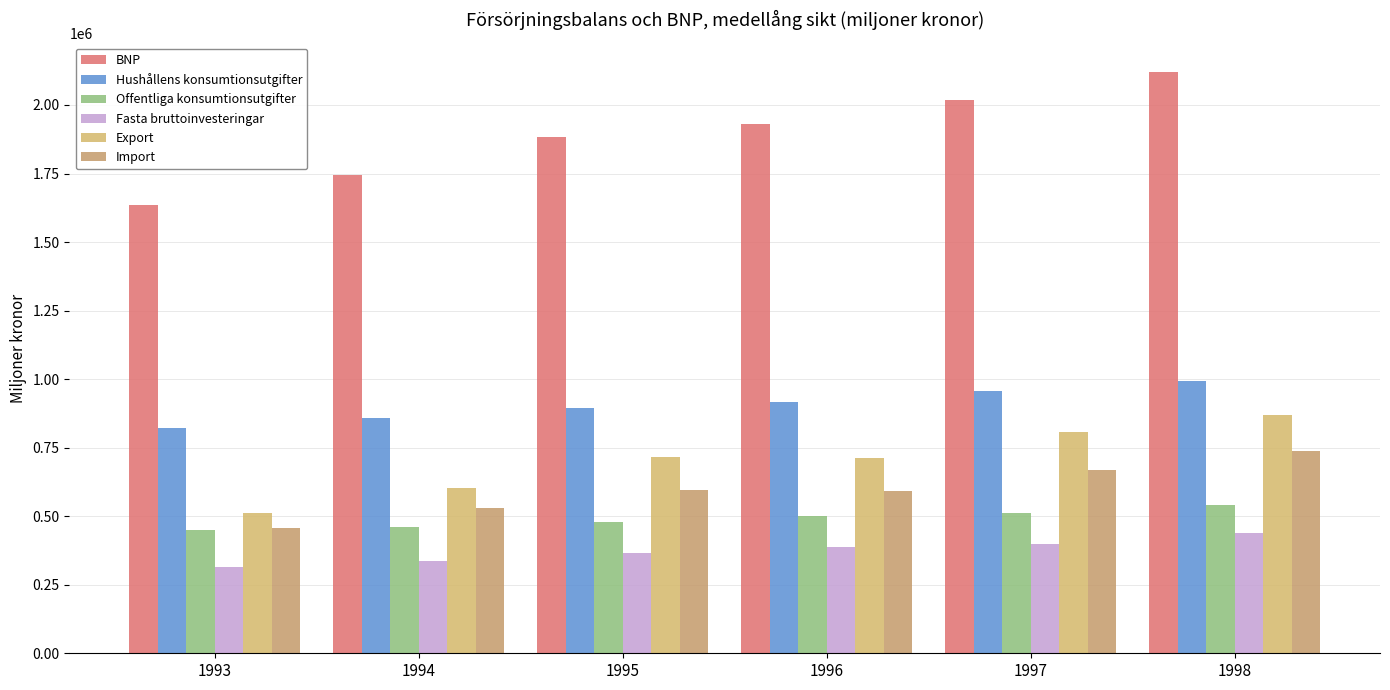

At how many categories does at least one series exceed 1770225?

4